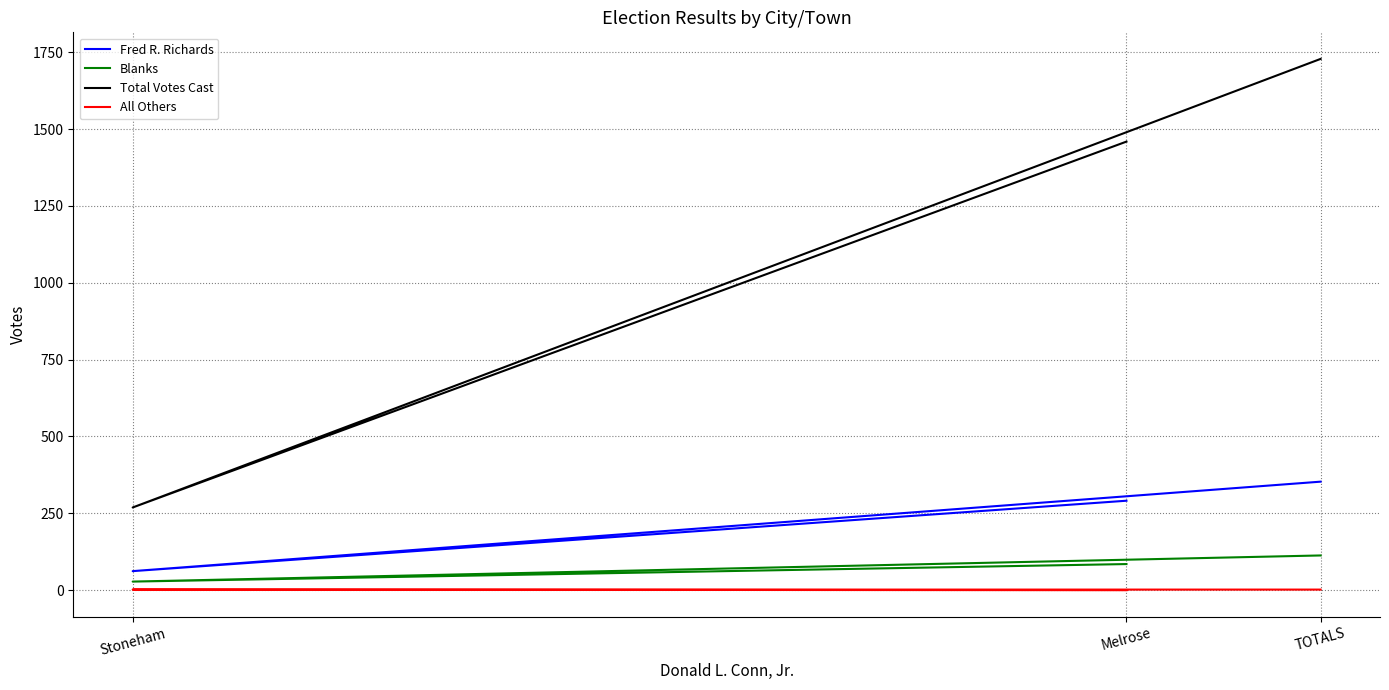

The All Others series shows 1 at TOTALS. True or false?

False